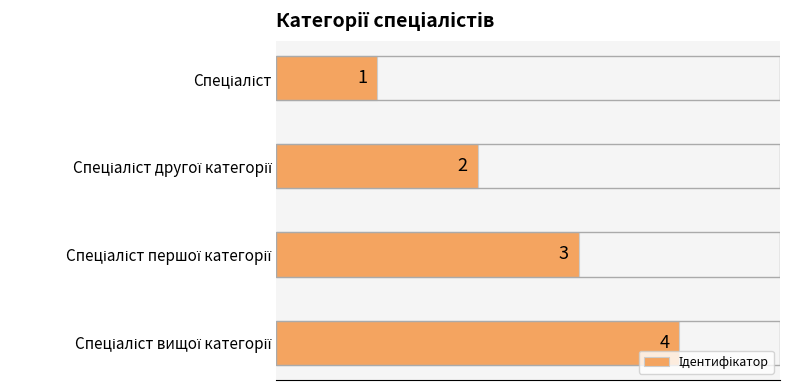

What is the value of the 2nd bar from the top?

2